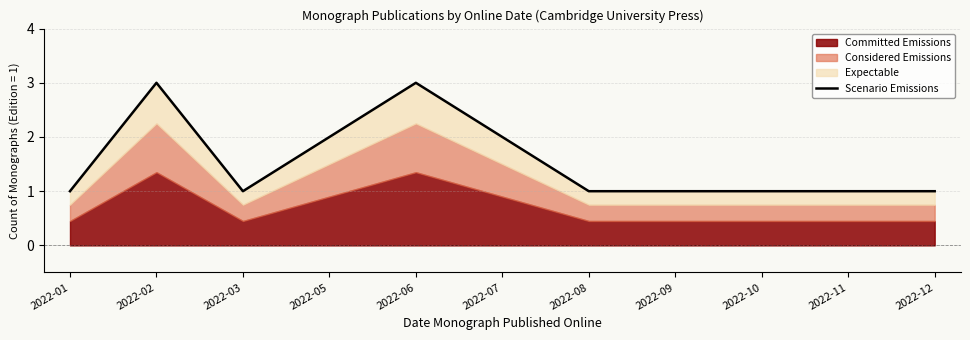

Which has a higher value, 2022-07 or 2022-08?

2022-07